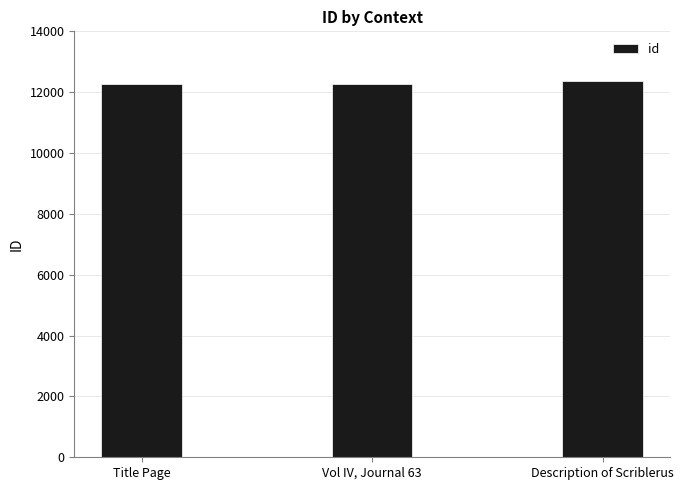

The chart shows a value of 18625 at Vol IV, Journal 63. True or false?

False